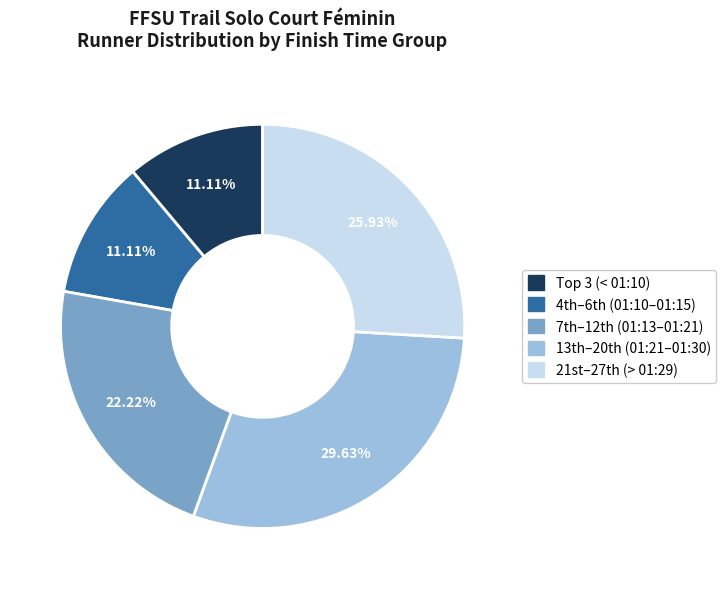

How many segments does this pie chart have?

5